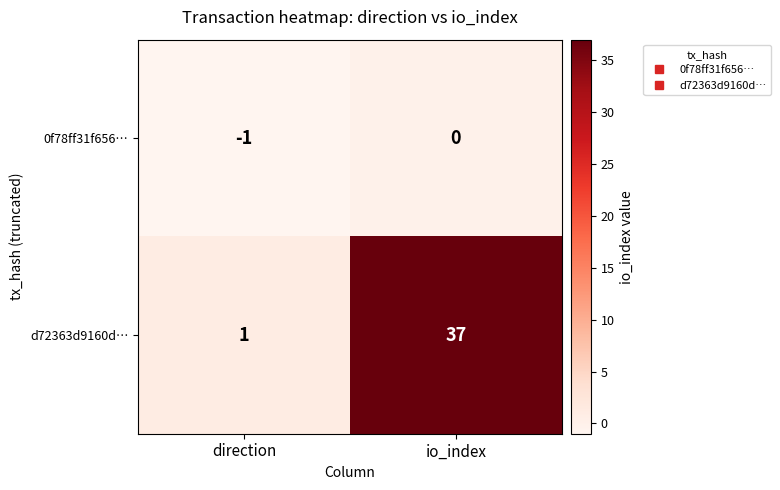

At which category does the chart reach its minimum across all series?

direction